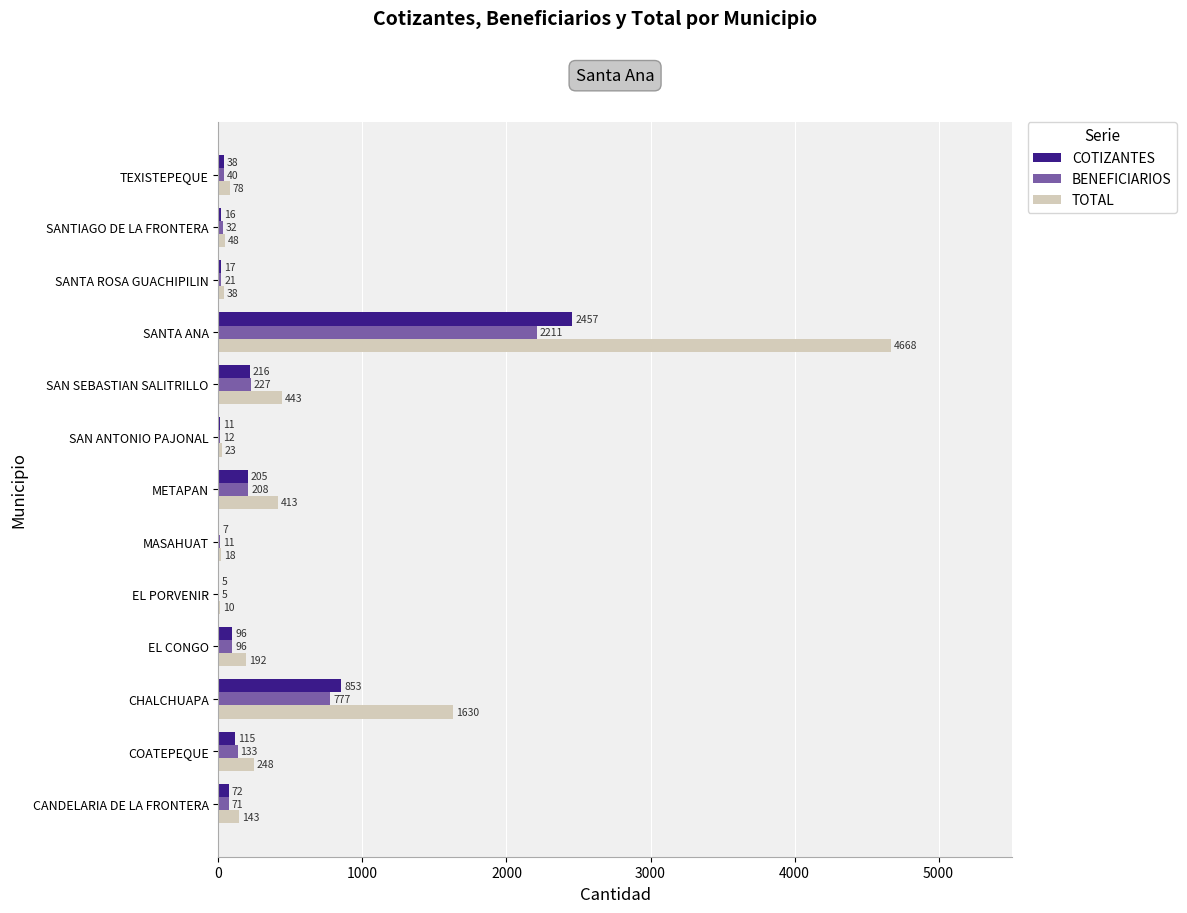

The value of BENEFICIARIOS at SAN SEBASTIAN SALITRILLO is 227. True or false?

True